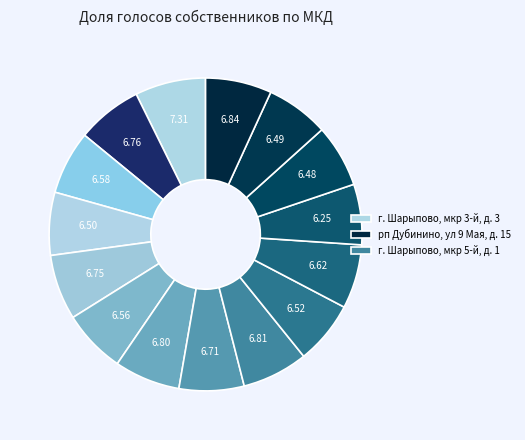

Count the number of slices in the pie.

15